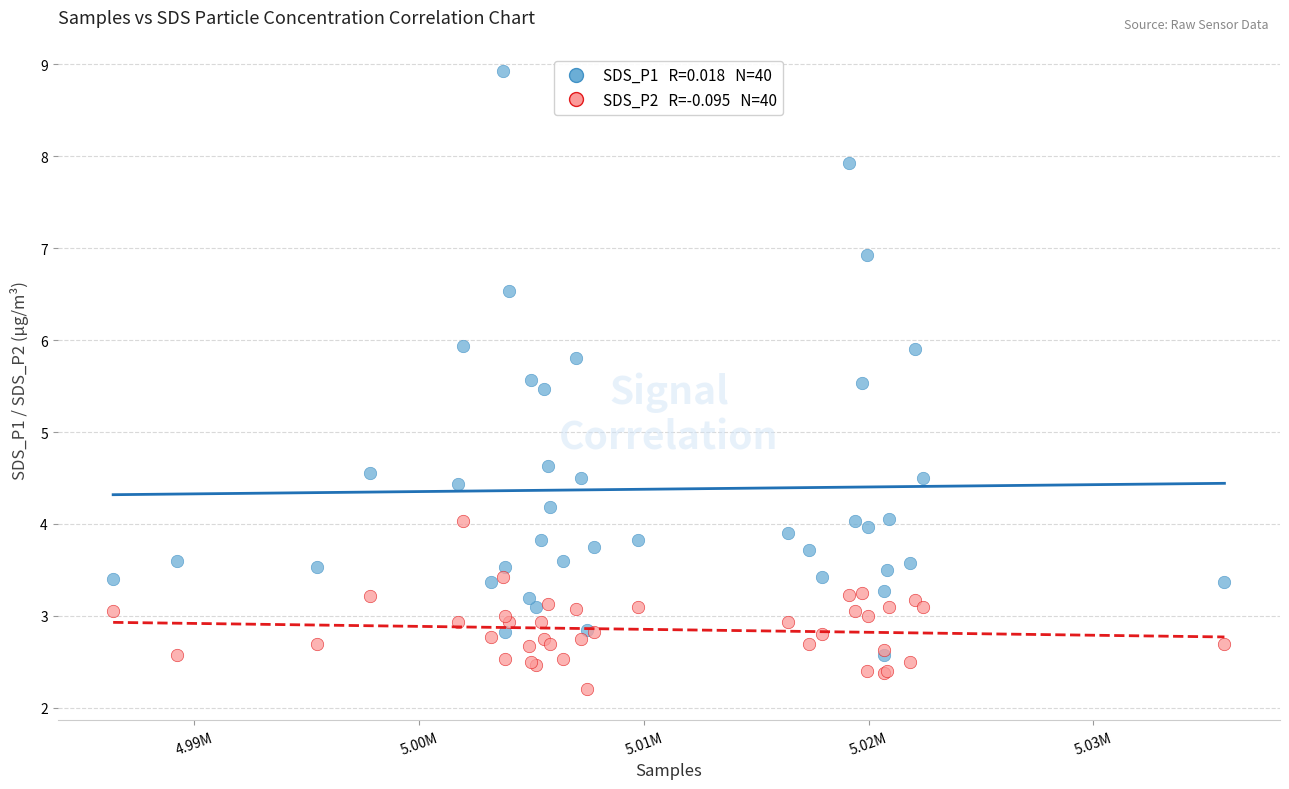

Across all series, what Y value is closest to 5?

4.6